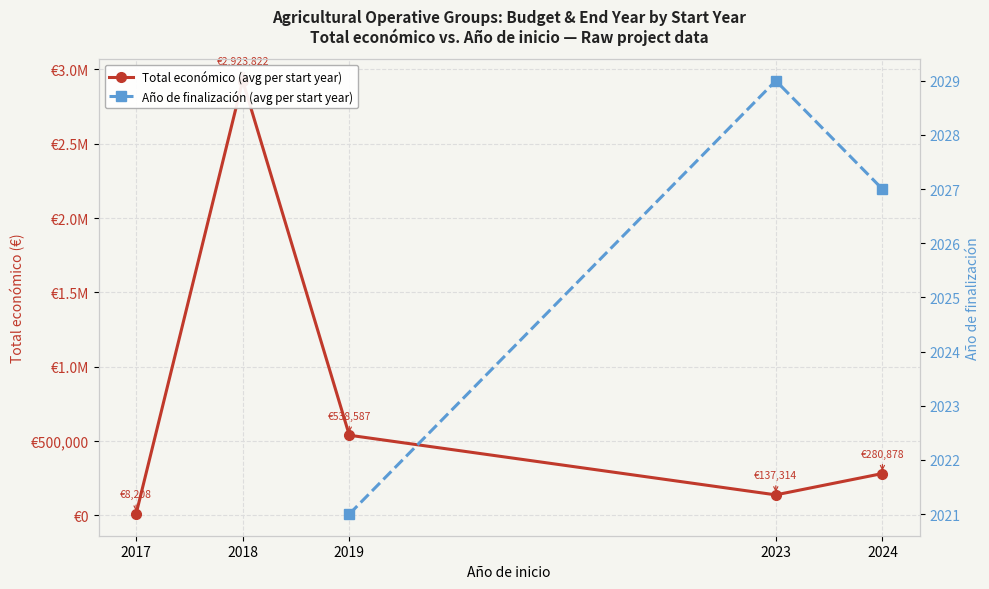

Which series has the largest total across all categories?

Total económico (avg per start year)